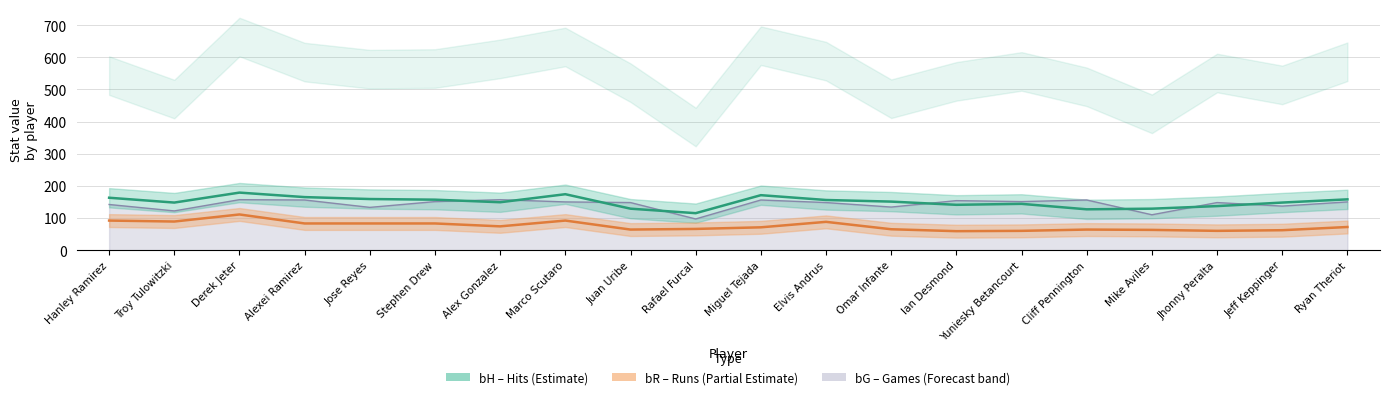

What is the difference between the maximum and minimum values in the bG series?

60